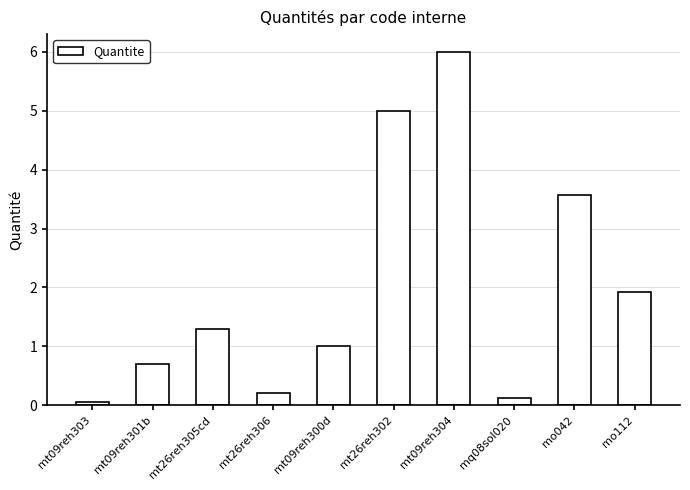

What is the difference between the maximum and second lowest values?

5.9